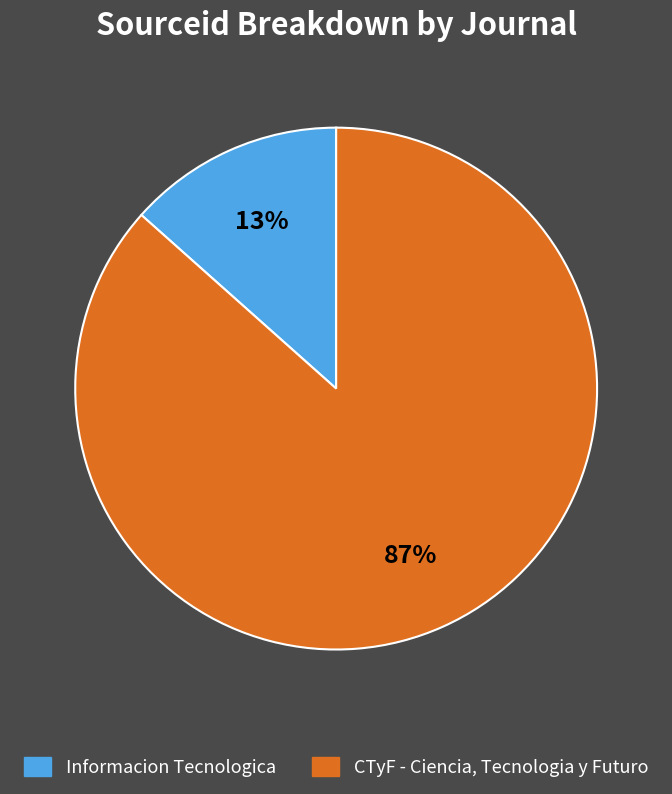

To the nearest percent, what is the combined percentage of Informacion Tecnologica and CTyF - Ciencia, Tecnologia y Futuro?

100%